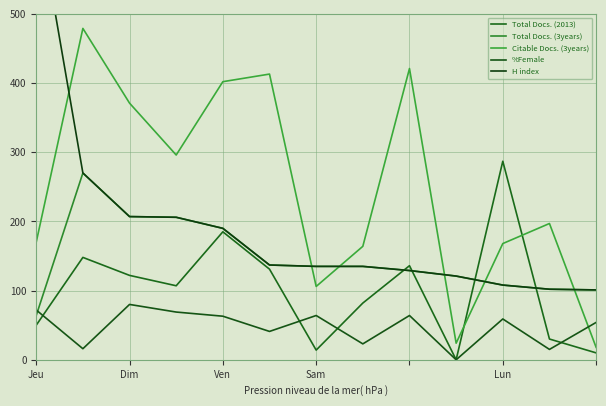

What is the difference between the maximum and minimum values in the %Female series?

80